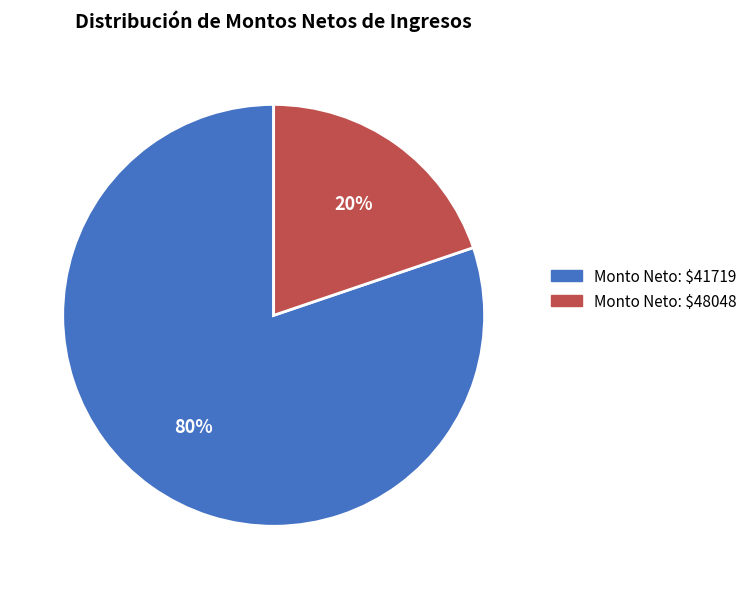

Count the number of slices in the pie.

2